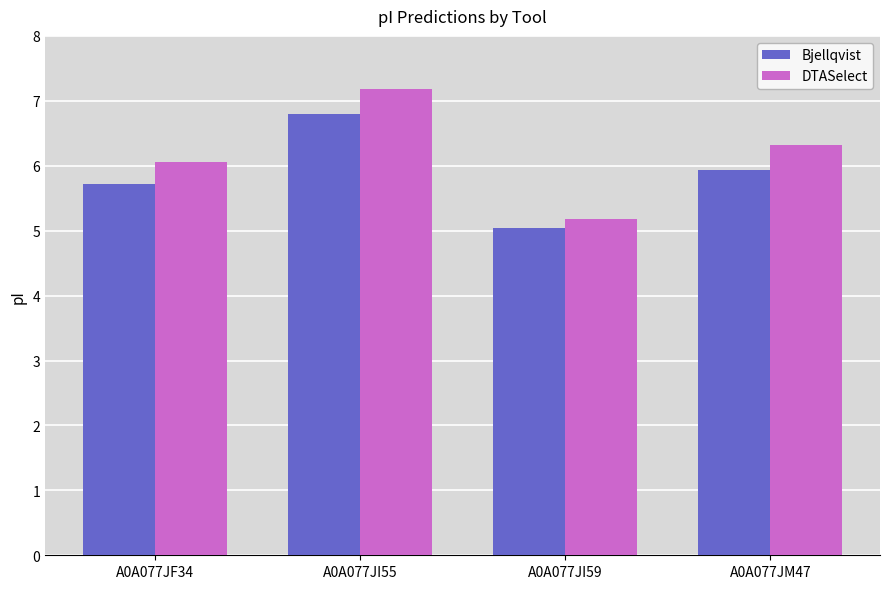

At which label does DTASelect first exceed 6?

A0A077JF34